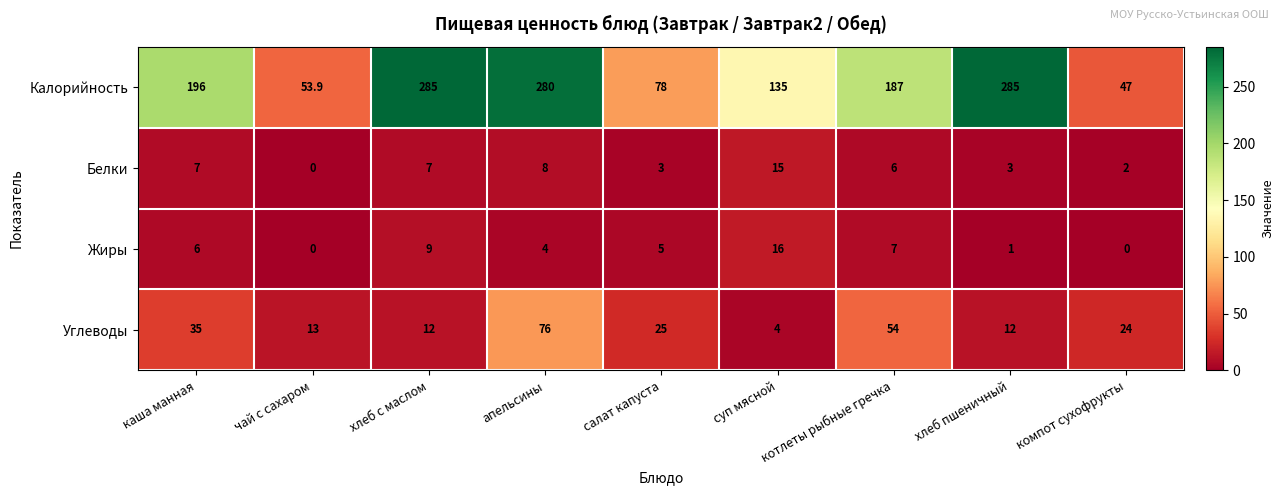

The Углеводы series shows 41.9 at апельсины. True or false?

False